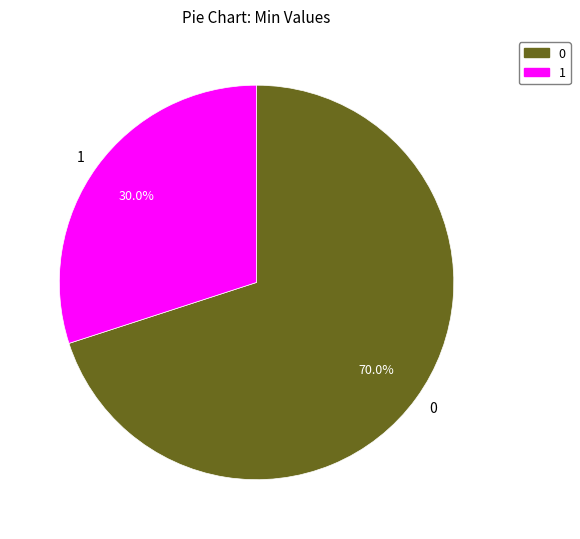

What is the largest slice in the pie chart?

0